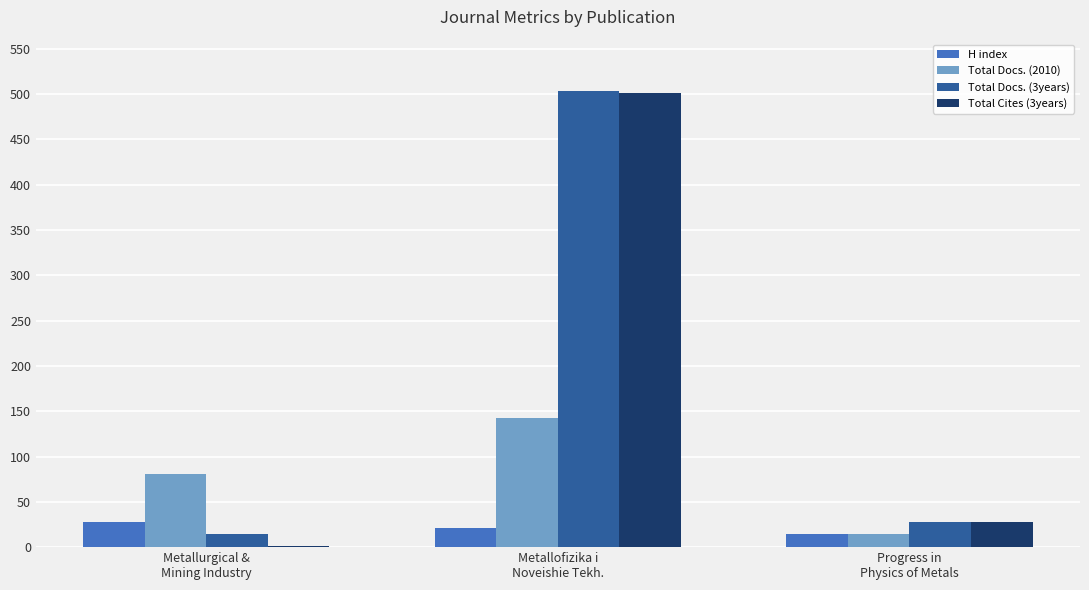

What are all the series names shown in the legend?

H index, Total Docs. (2010), Total Docs. (3years), Total Cites (3years)